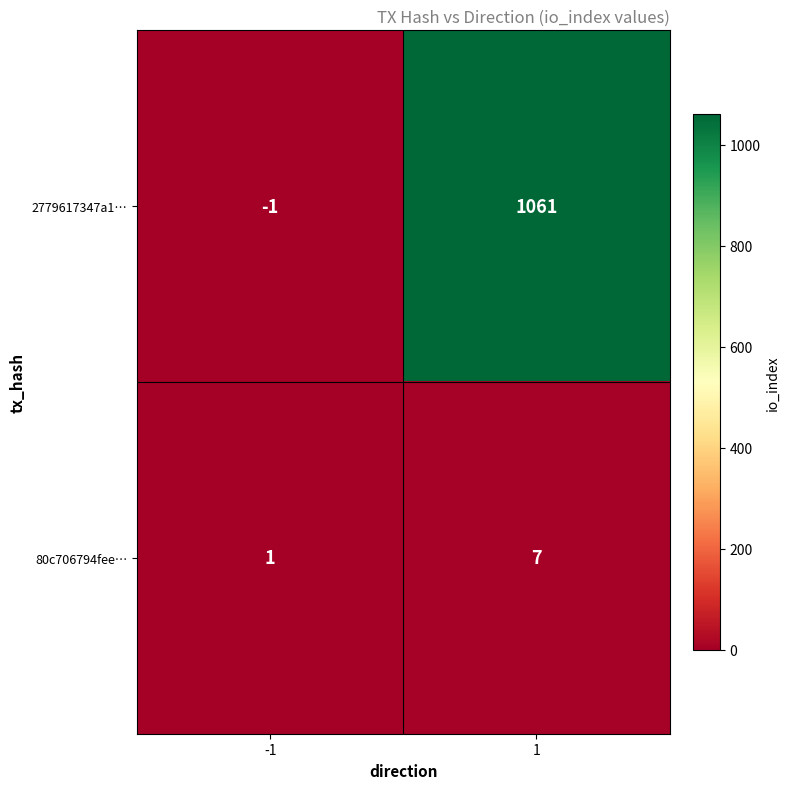

True or false: 2779617347a1… has a value of 1061 at 1.

True